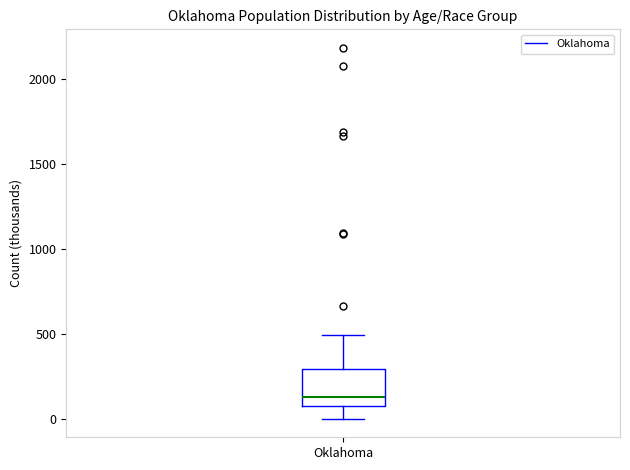

Read this box plot against the y-axis: the position of the median line, the range covered by the box, and the ends of both whiskers. The values are not printed on the chart, so give them approximately, as read against the axis.

median 150, box 100 to 300, whiskers 0 to 500